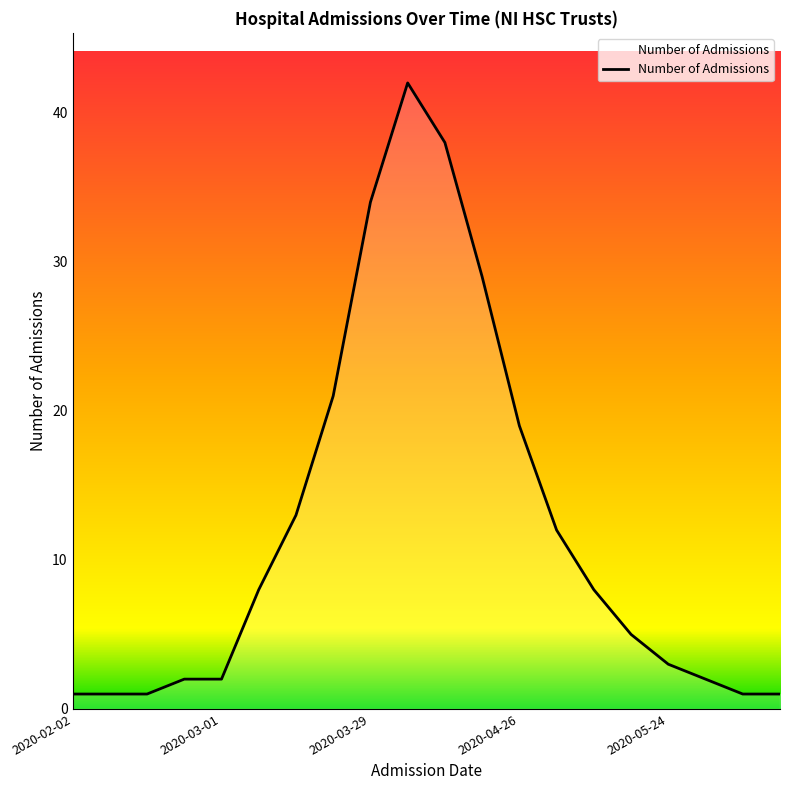

What is the greatest value displayed?

42